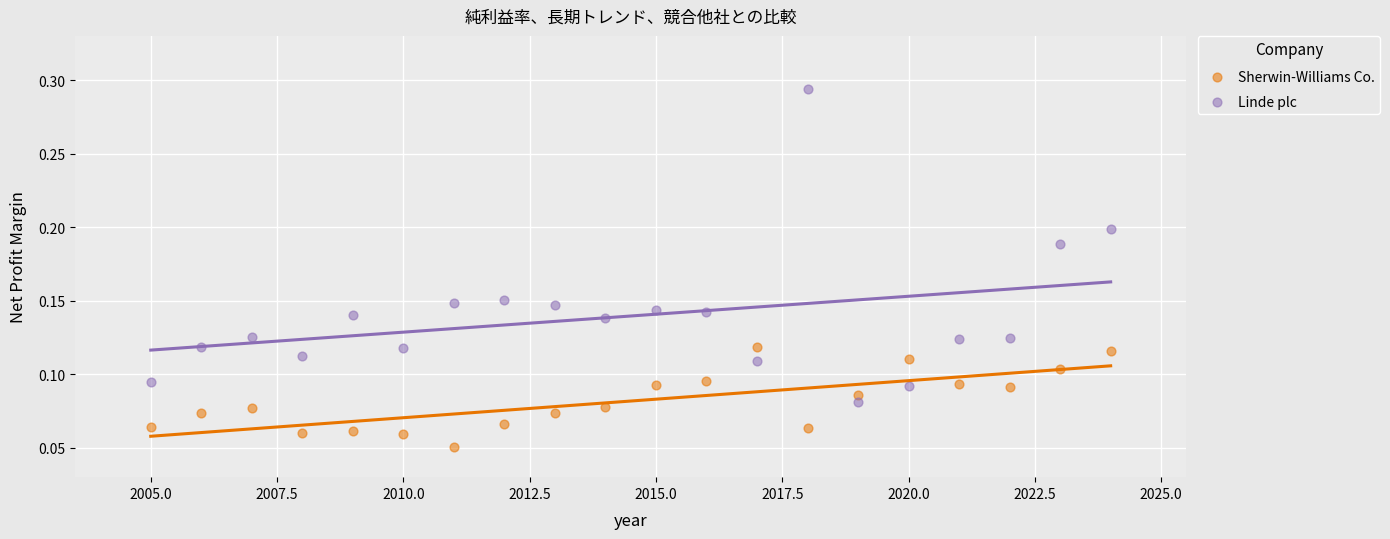

Which series contains the highest Y value?

Linde plc